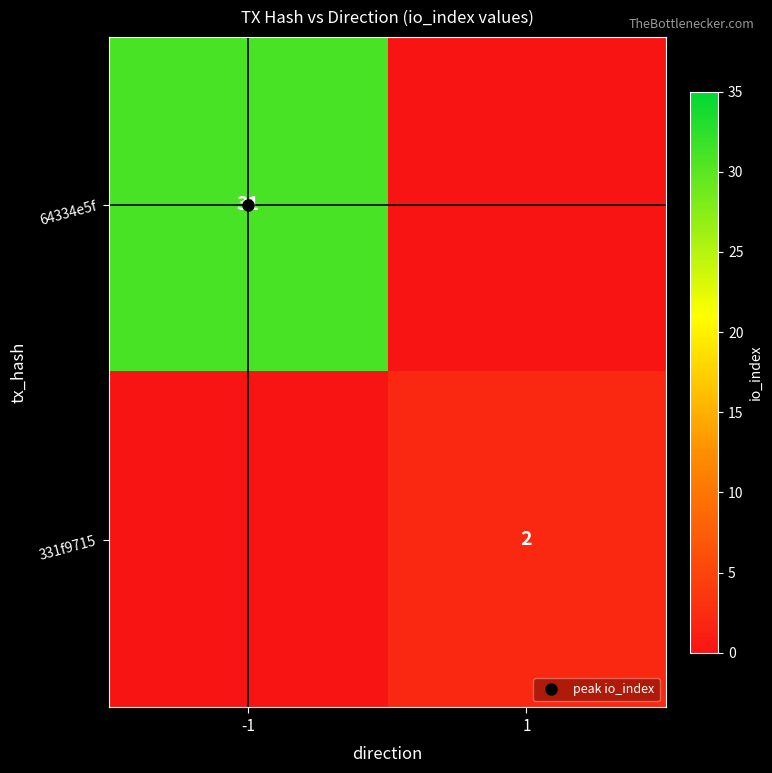

List the labels in order of 331f9715 value, largest first.

1, -1